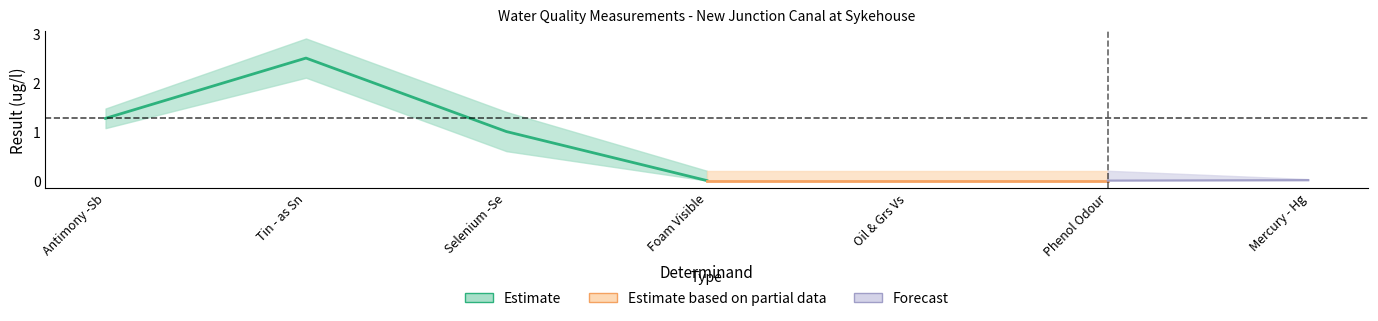

True or false: Estimate has a value of -1.0 at Phenol Odour.

False